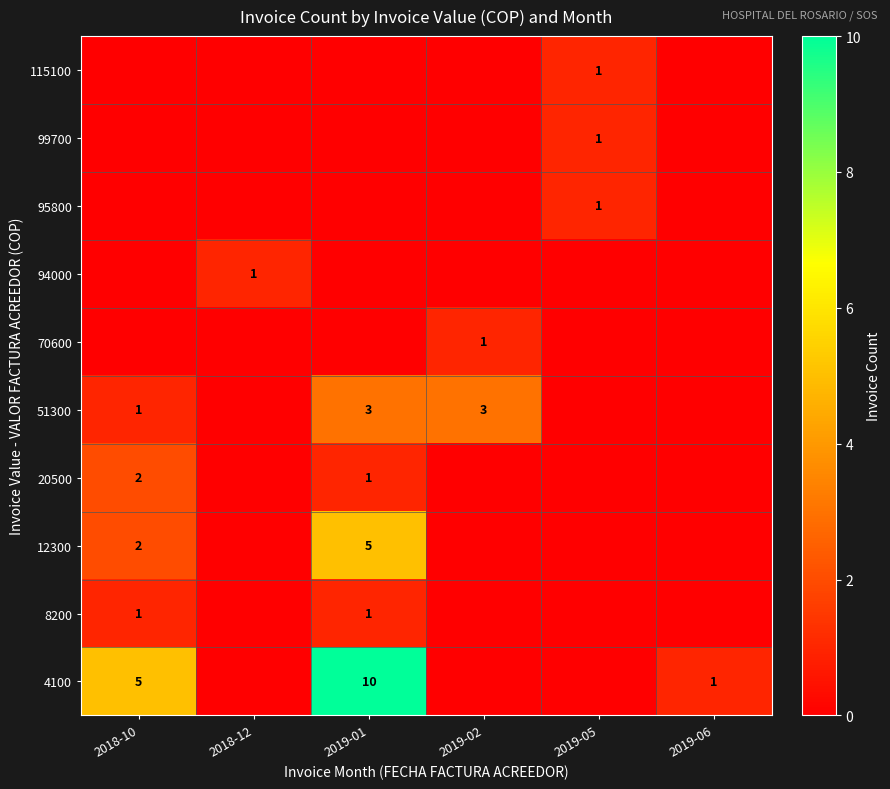

Is it true that 12300 equals 7 at 2019-01?

False